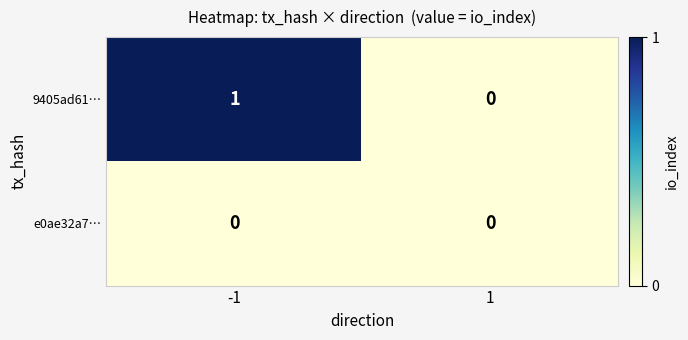

Reading left to right, what are all the values shown in this chart?

9405ad61…: 1	0
e0ae32a7…: 0	0